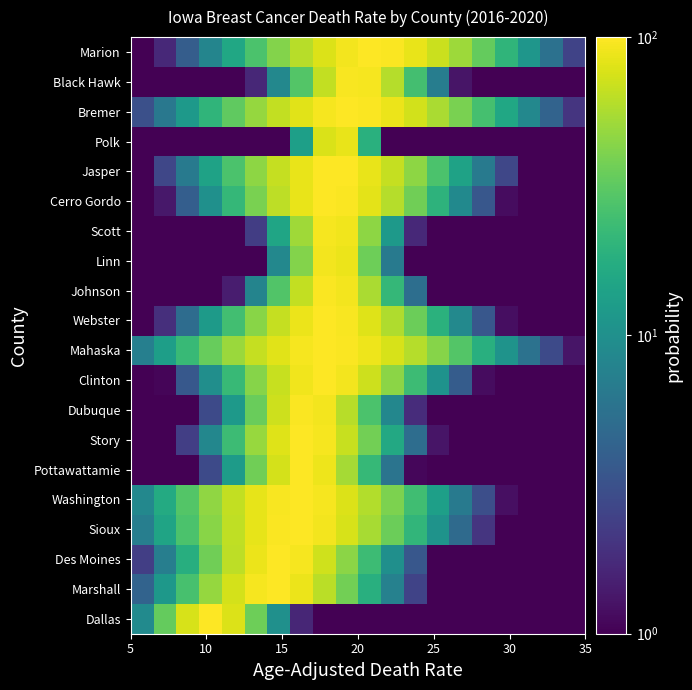

List the series in order of their peak value, lowest first.

Polk, Linn, Scott, Black Hawk, Johnson, Dubuque, Jasper, Cerro Gordo, Story, Pottawattamie, Webster, Marshall, Mahaska, Sioux, Des Moines, Marion, Bremer, Washington, Dallas, Clinton